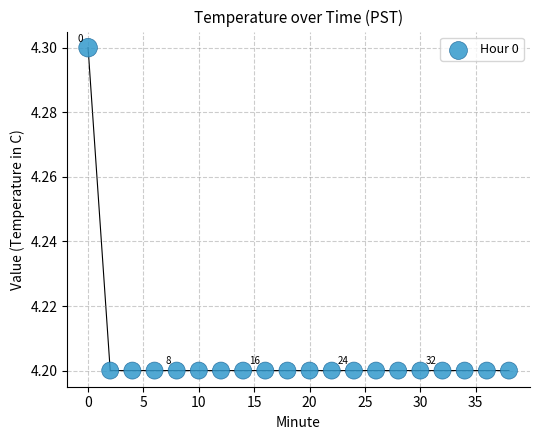

What is the range of X values (max minus min)?

38.0